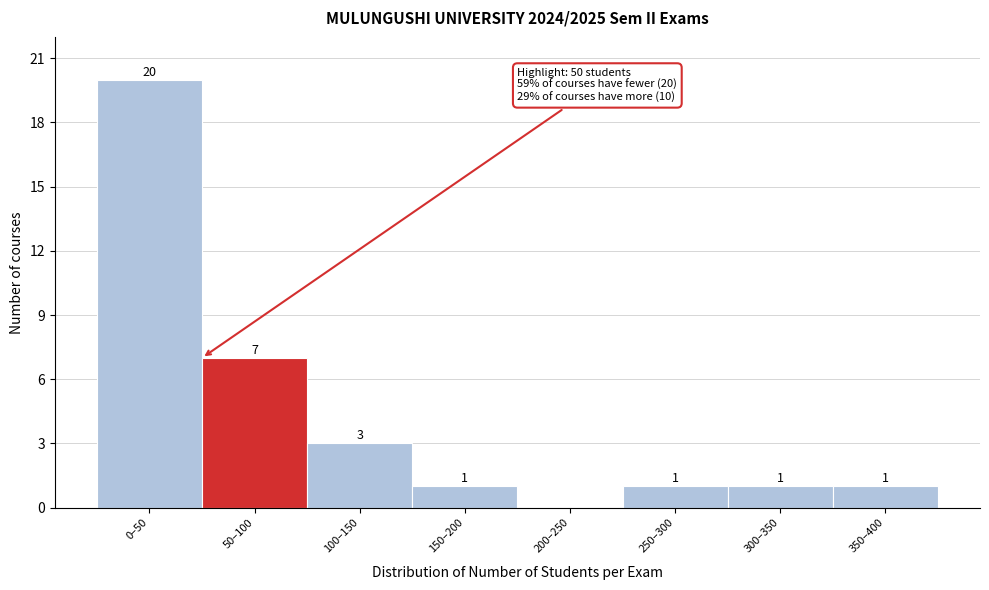

Reading left to right, transcribe all the data shown in this chart.

0–50=20	50–100=7	100–150=3	150–200=1	200–250=0	250–300=1	300–350=1	350–400=1